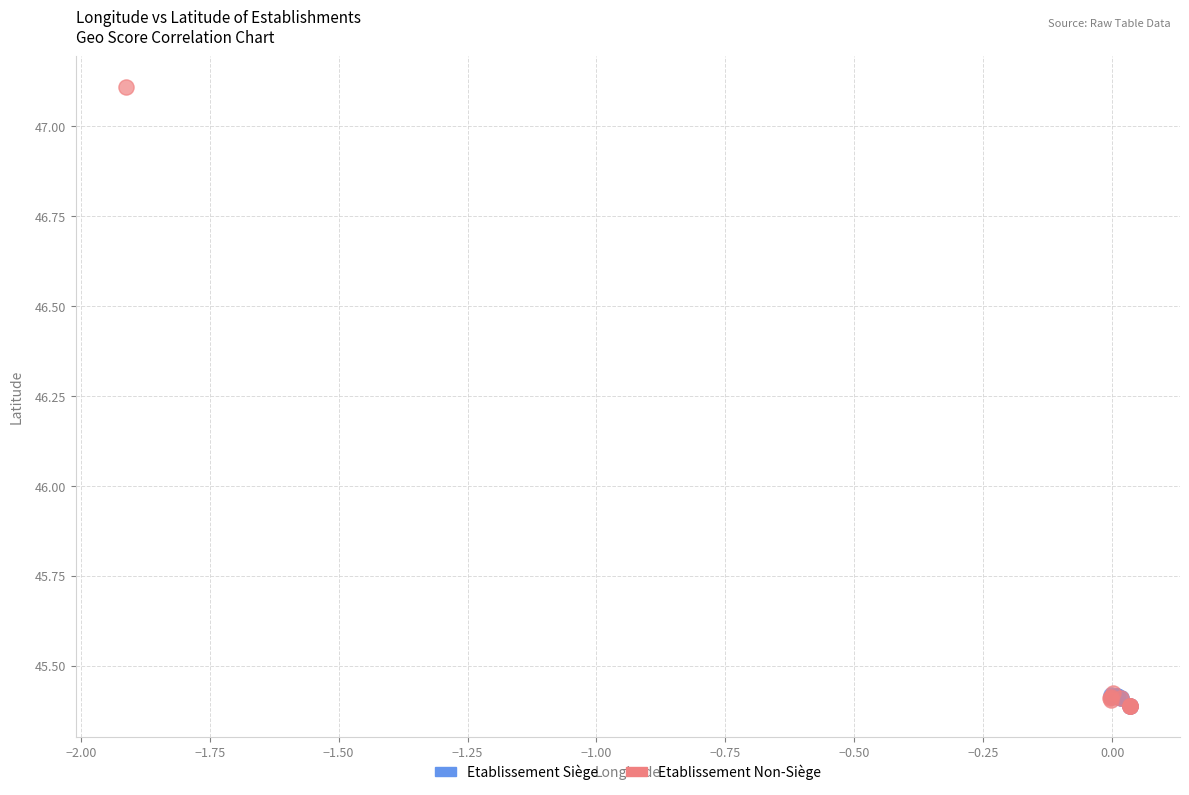

Which series contains the highest Y value?

Etablissement Non-Siège